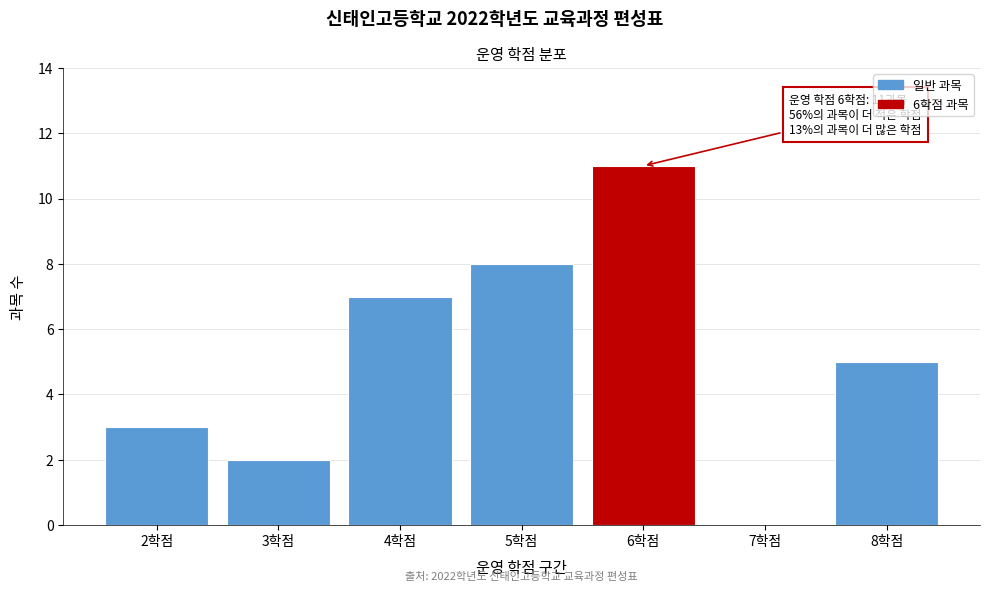

Reading left to right, extract all data points from this chart.

2학점=3	3학점=2	4학점=7	5학점=8	6학점=11	7학점=0	8학점=5